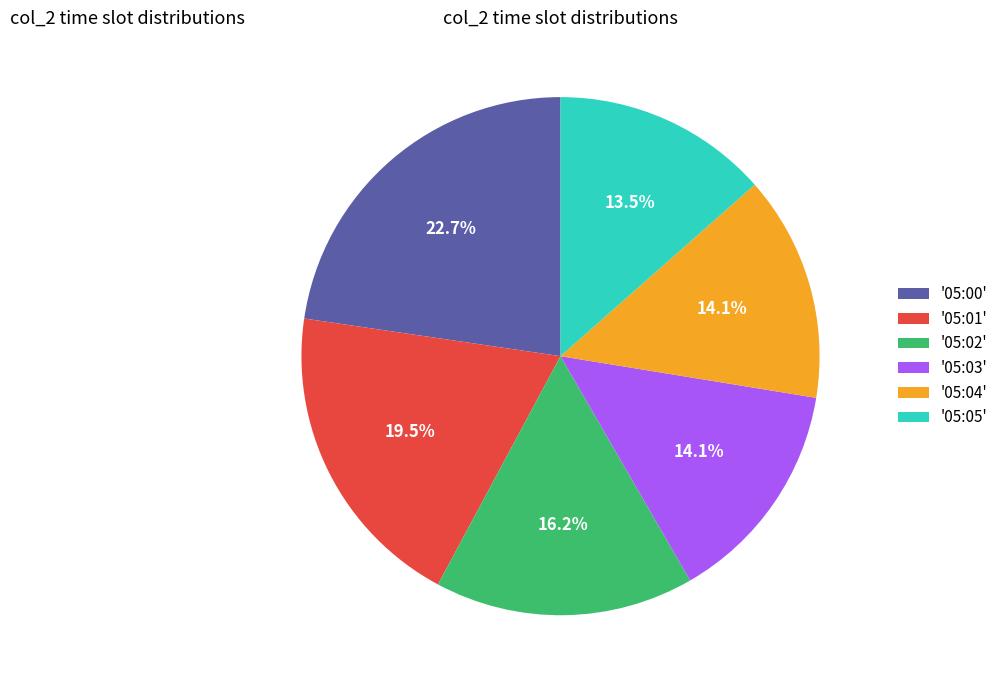

Is the sum of '05:01' and '05:00' greater than half?

No